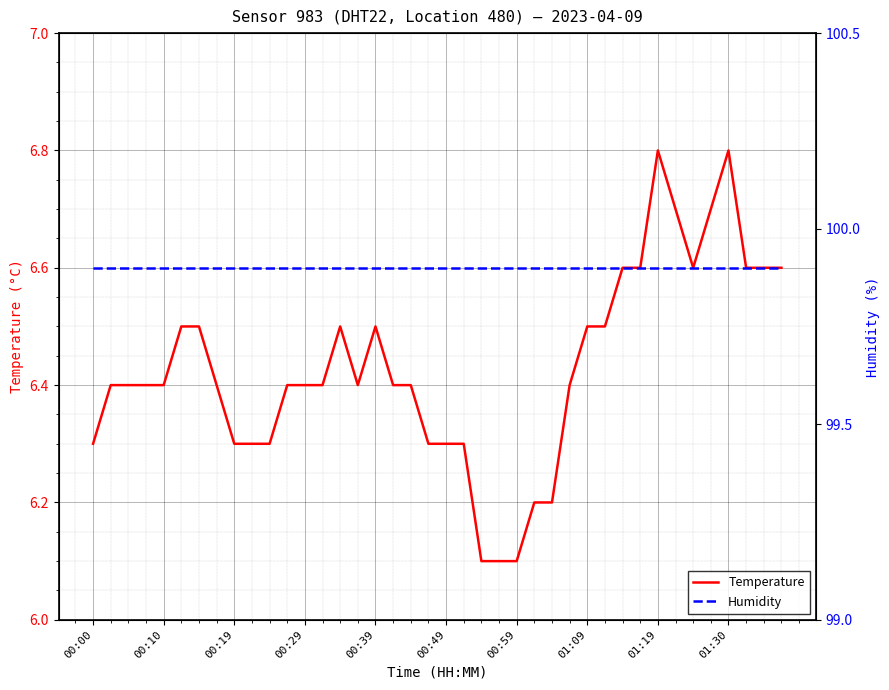

True or false: Humidity has more than 0 interior local peaks.

False